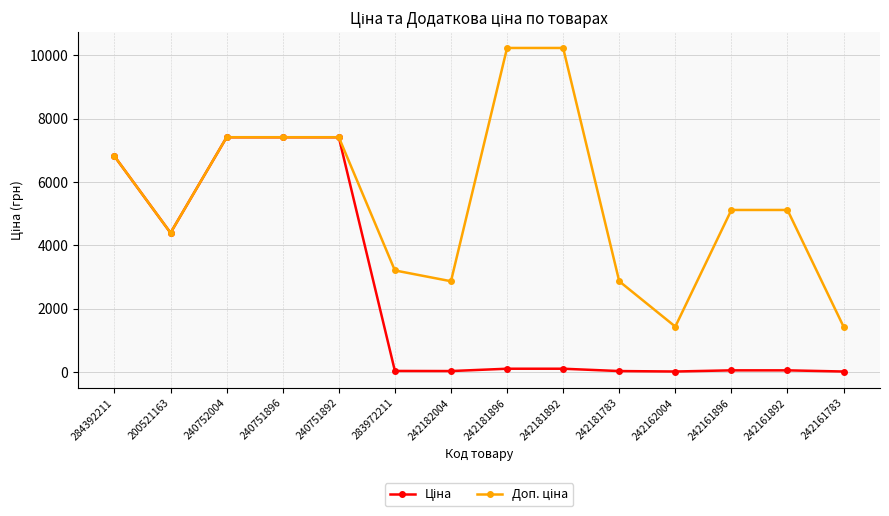

At how many categories does at least one series exceed 1083?

14